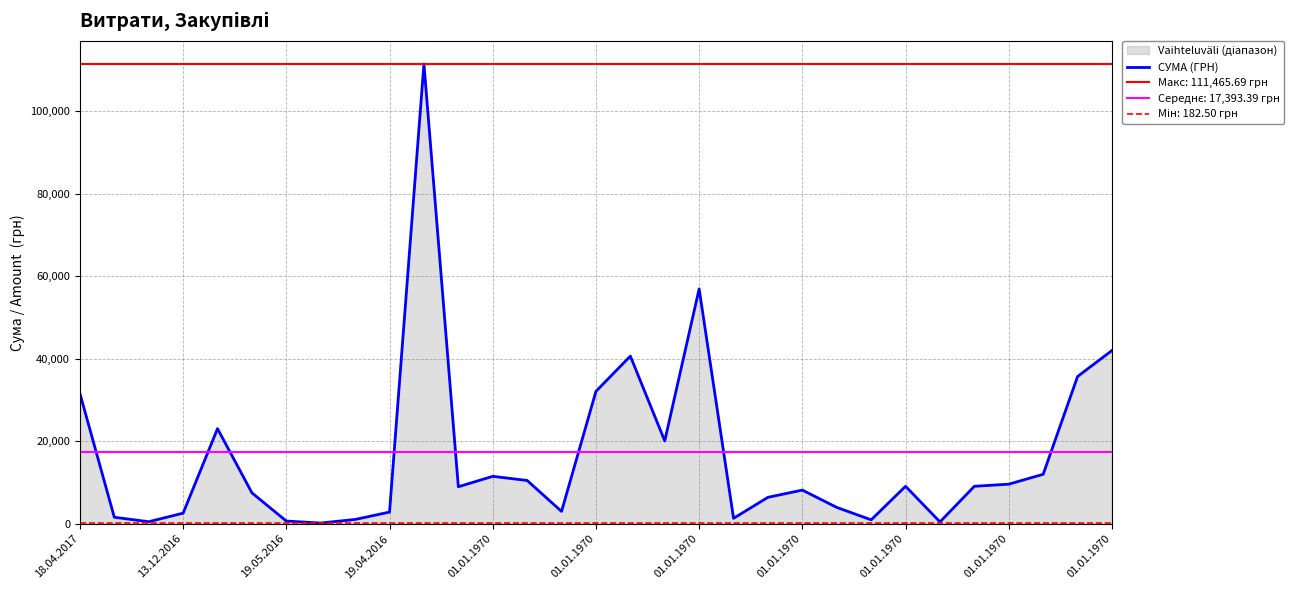

List the labels in order of value, smallest first.

01.01.1970, 25, 19.05.2016, 01.01.1970, 23, 01.01.1970, 19, 13.12.2016, 19.04.2016, 01.01.1970, 14, 22, 20, 01.01.1970, 21, 11, 26, 24, 27, 13, 12, 28, 17, 01.01.1970, 18.04.2017, 15, 29, 16, 30, 18, 01.01.1970